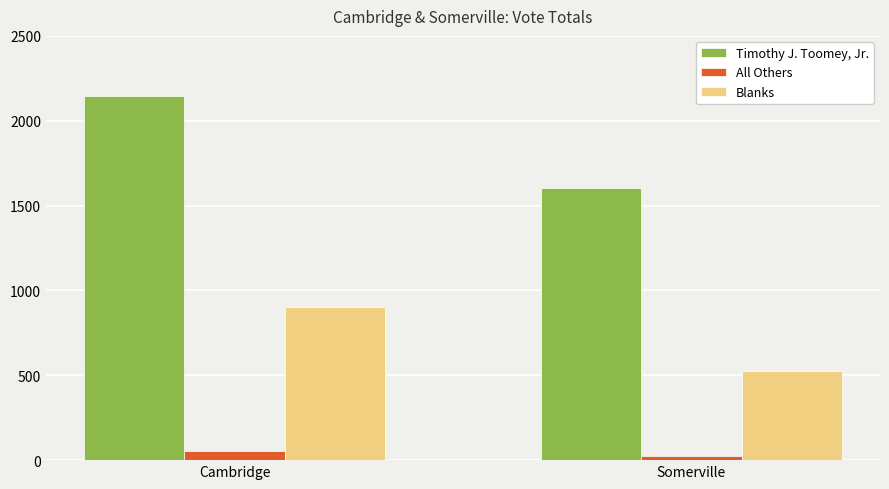

How many All Others values are between 23 and 55?

2